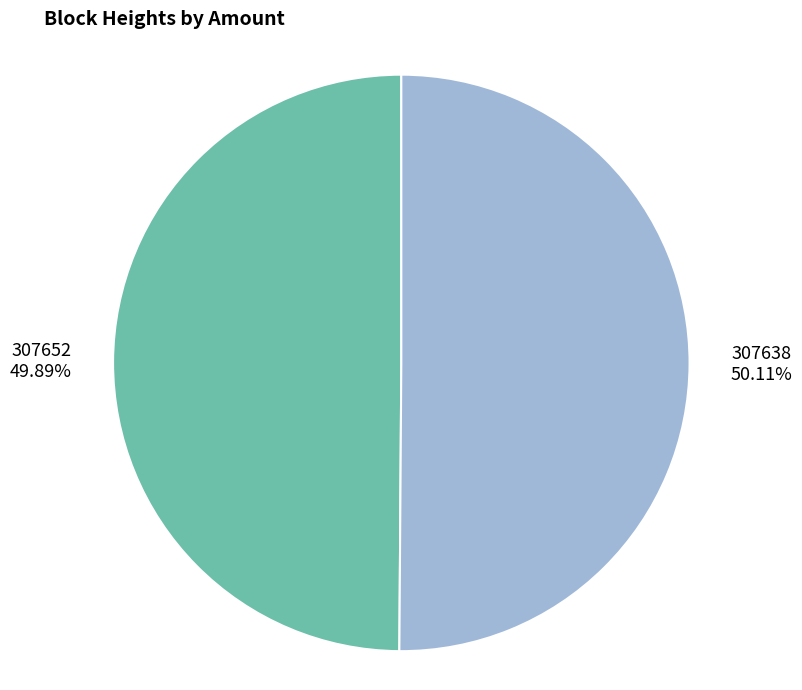

True or false: 307652 accounts for 1% of the total.

False